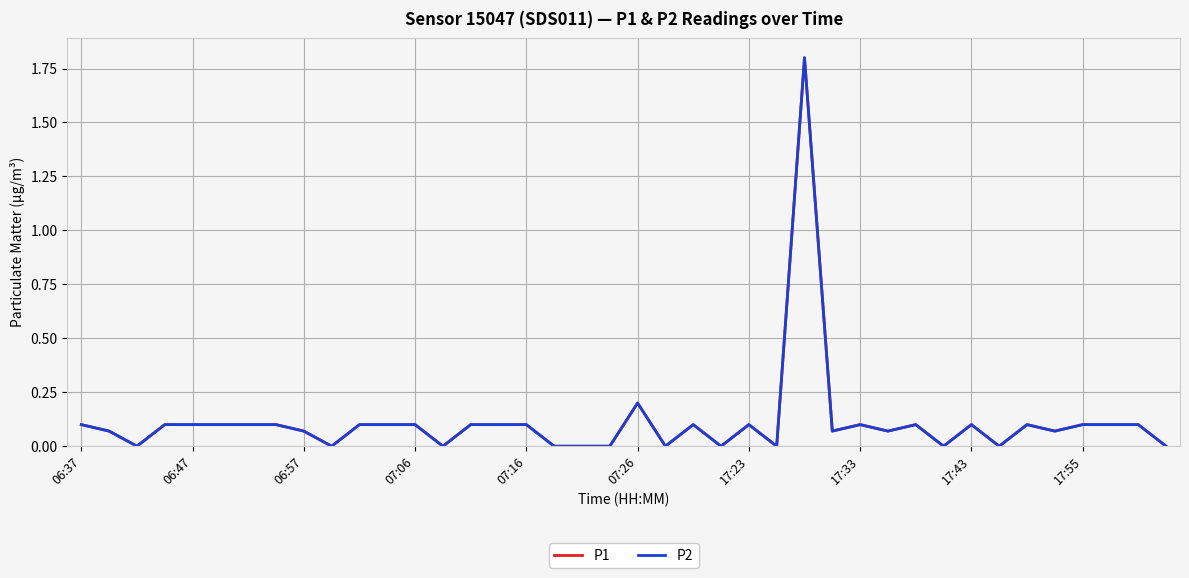

Does the chart display data point markers on the line(s)?

No